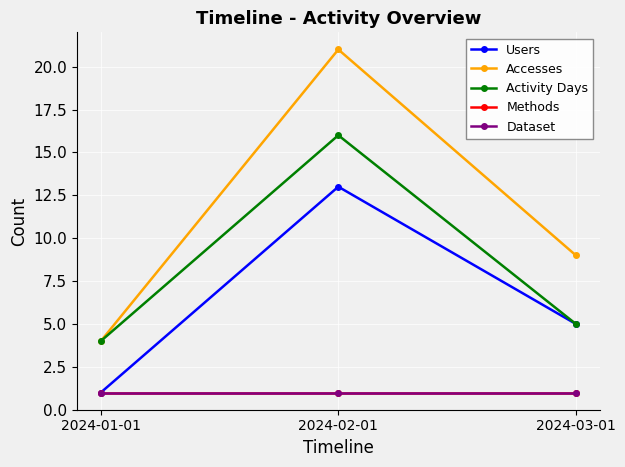

What is the minimum value for Users?

1